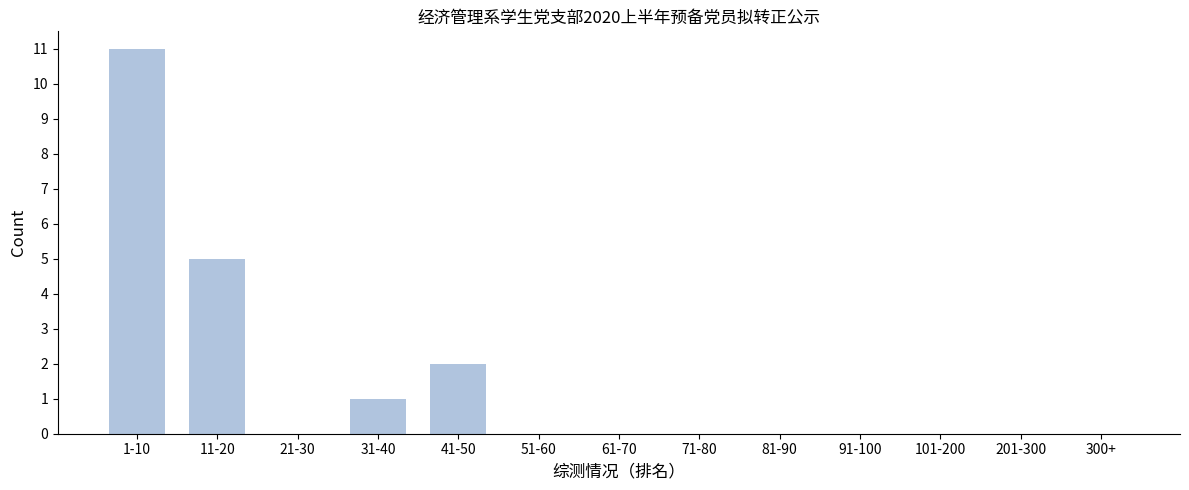

Reading right to left, list all the values displayed in this chart.

300+=0	201-300=0	101-200=0	91-100=0	81-90=0	71-80=0	61-70=0	51-60=0	41-50=2	31-40=1	21-30=0	11-20=5	1-10=11